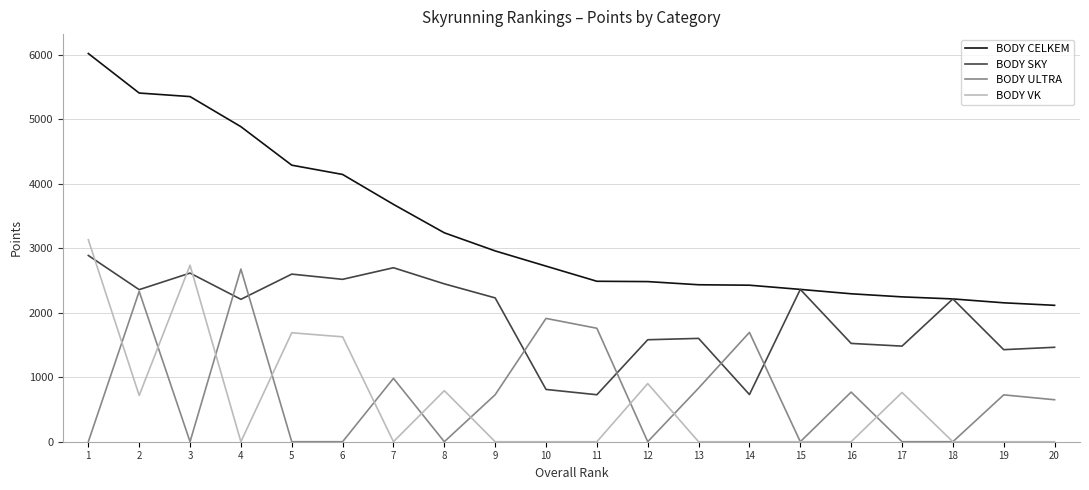

Where is the first local maximum for BODY SKY?

3